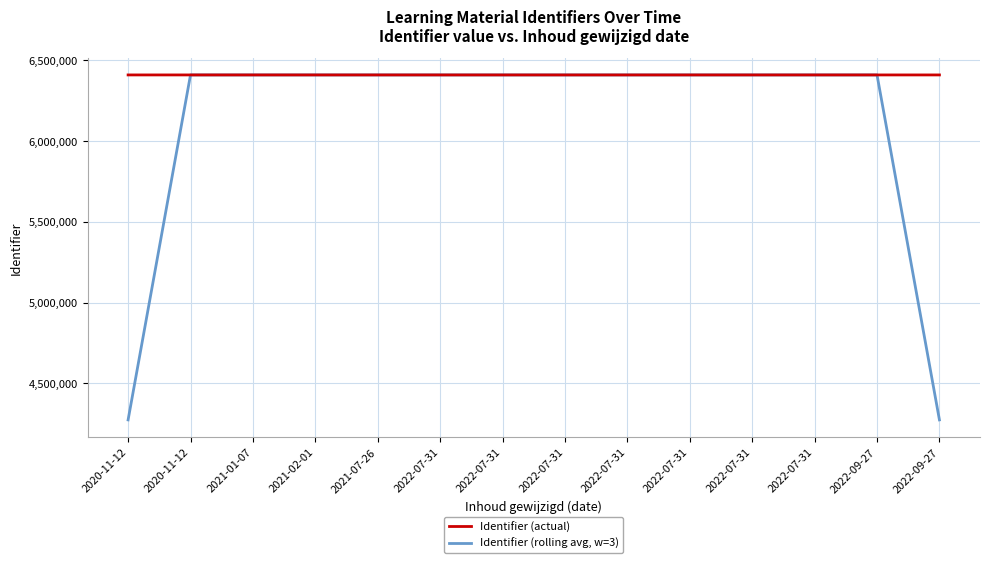

Does the chart have visible grid lines?

Yes